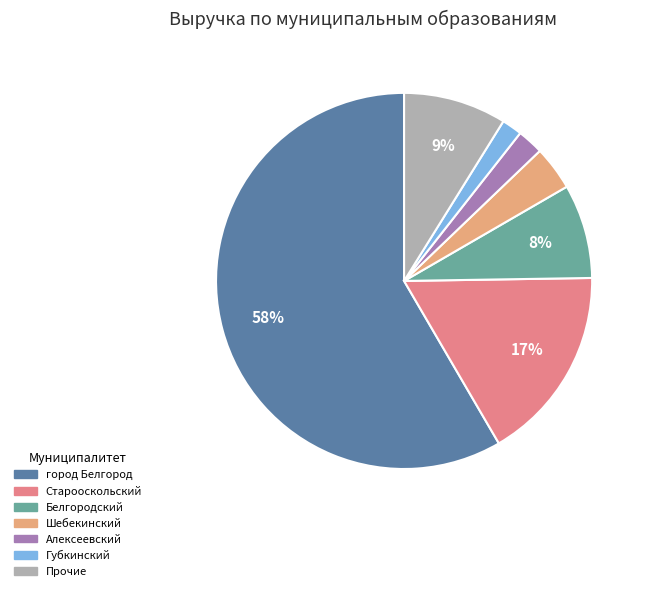

To the nearest percent, what is the average slice percentage?

14%